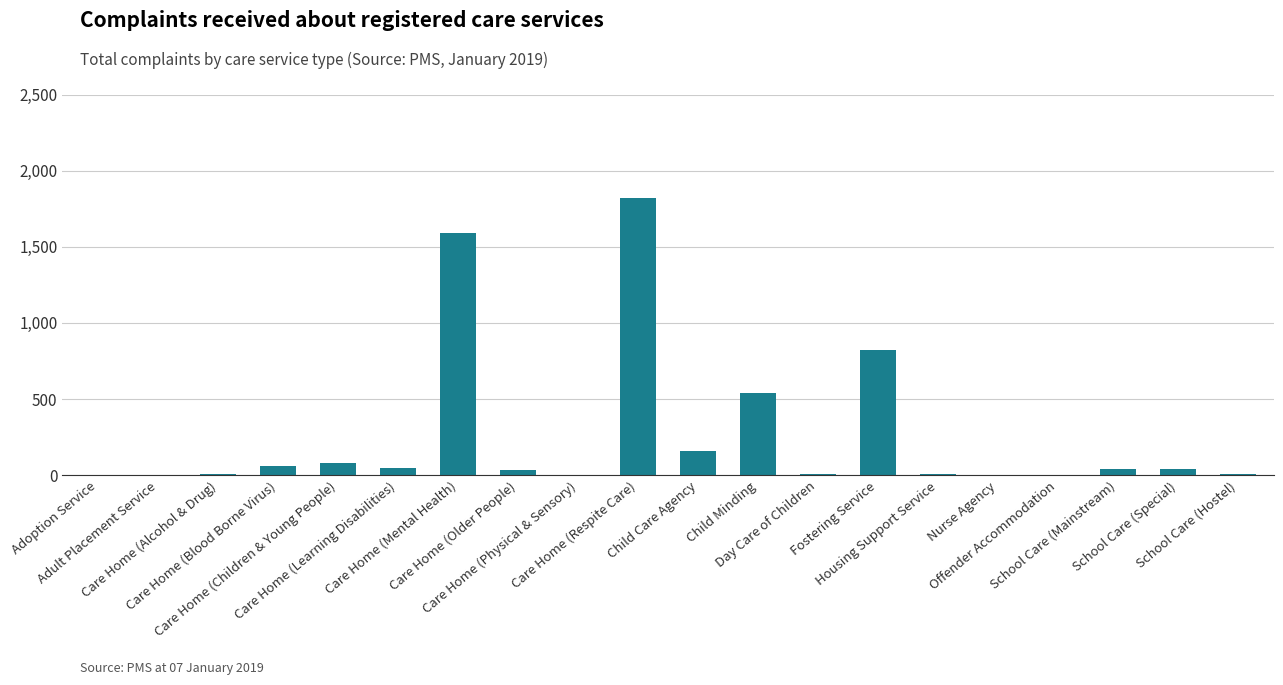

What is the sum of all values?

5276